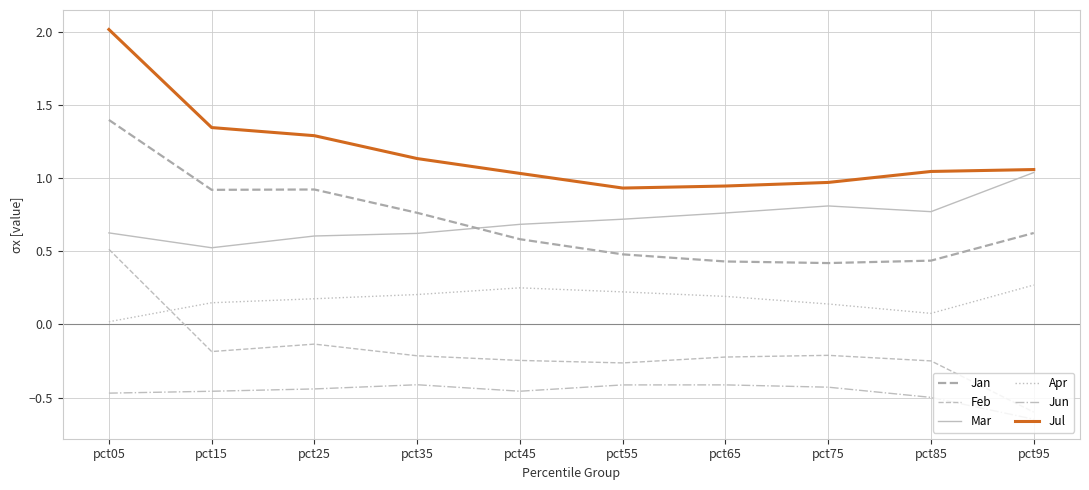

Does the chart have visible grid lines?

Yes